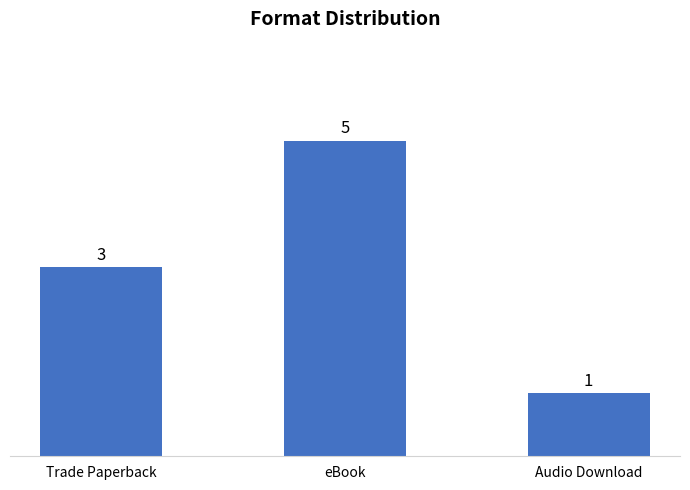

How many values are below 3?

1